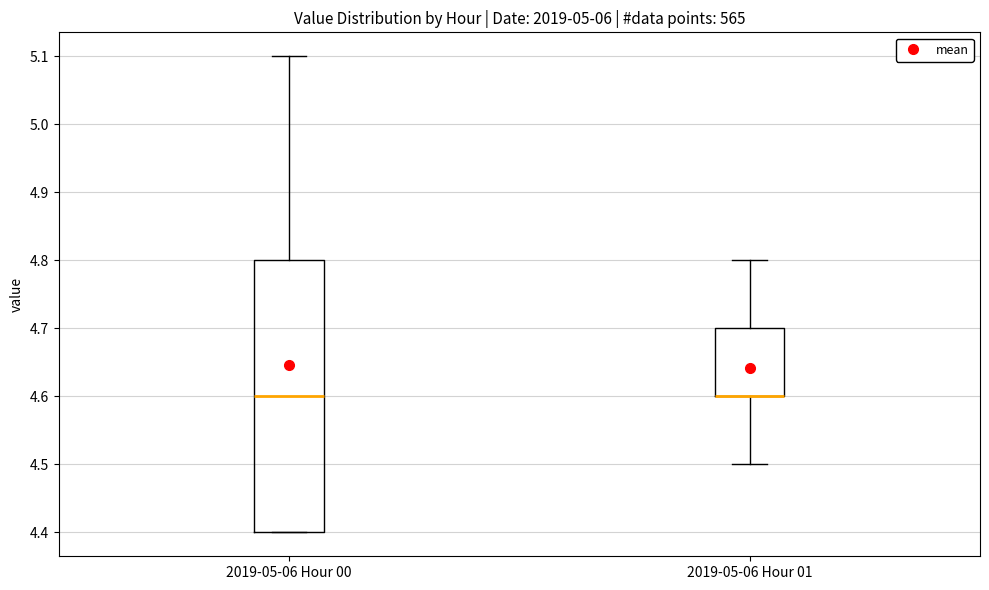

Where is the upper edge of the box for 2019-05-06 Hour 00 on the y-axis? The values are not printed on the chart, so give them approximately, as read against the axis.

4.8